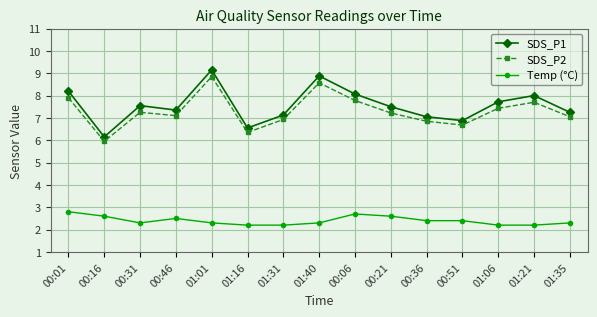

True or false: SDS_P2 has a value of 9.5 at 00:36.

False